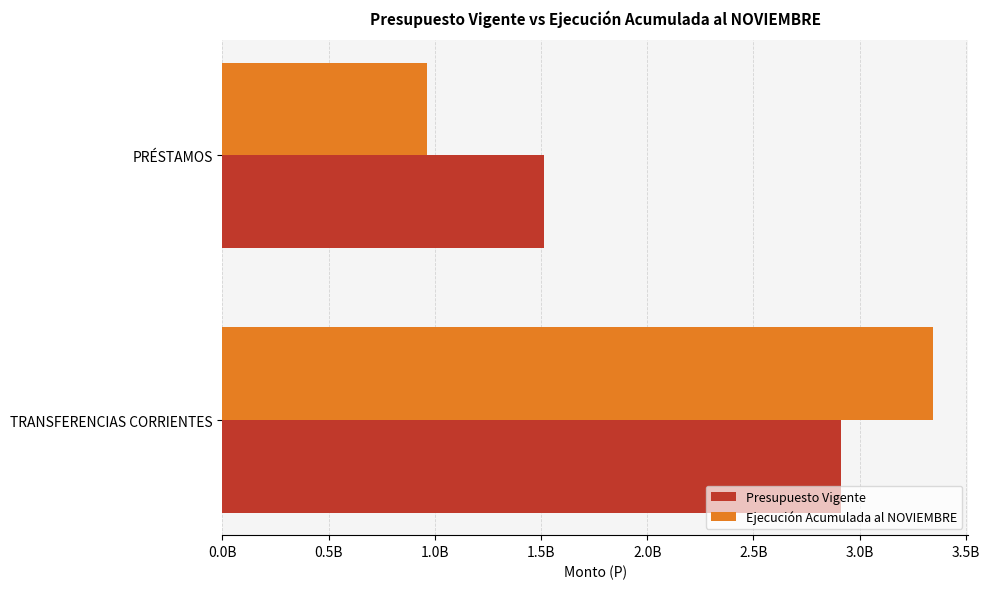

What are all the series names shown in the legend?

Presupuesto Vigente, Ejecución Acumulada al NOVIEMBRE